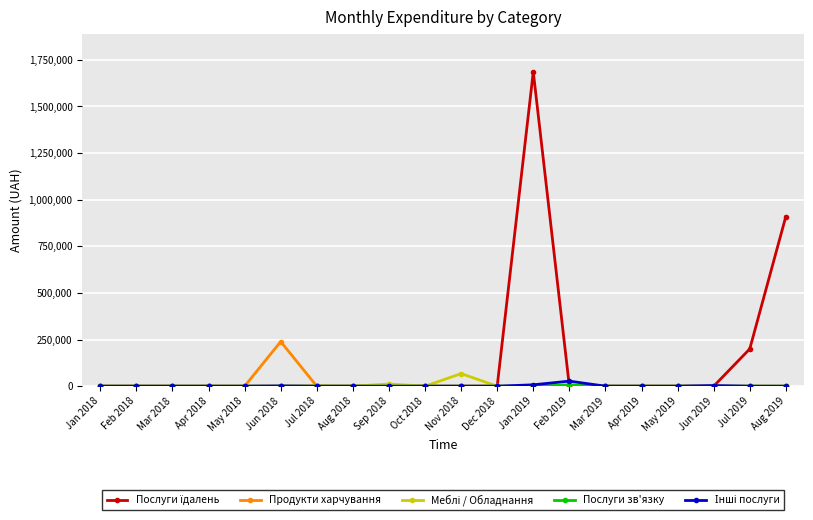

What is the total value across all series at Jan 2019?

1693361.0